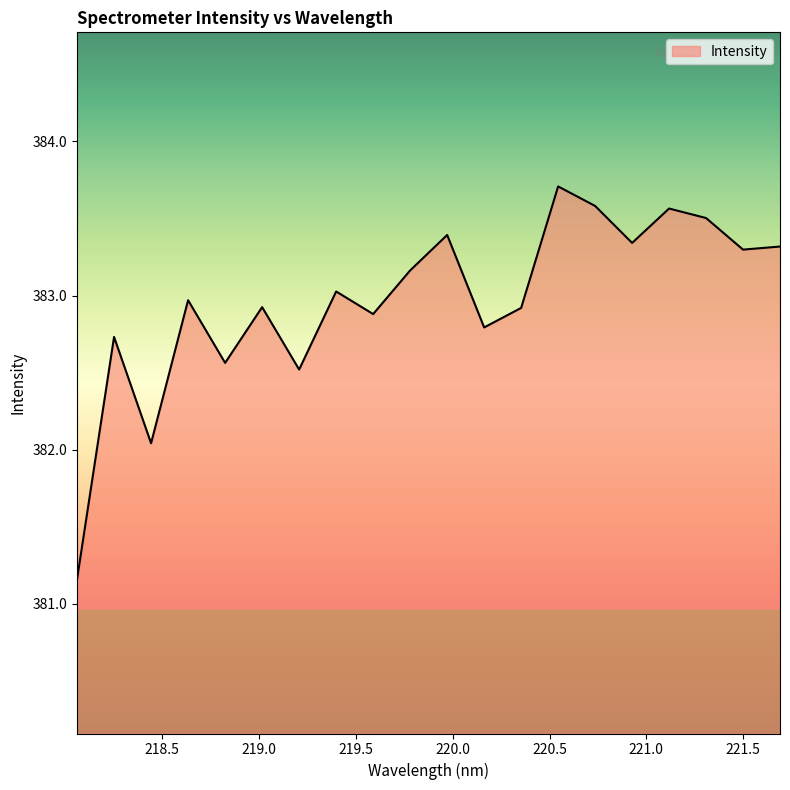

How many distinct data groups are displayed?

1